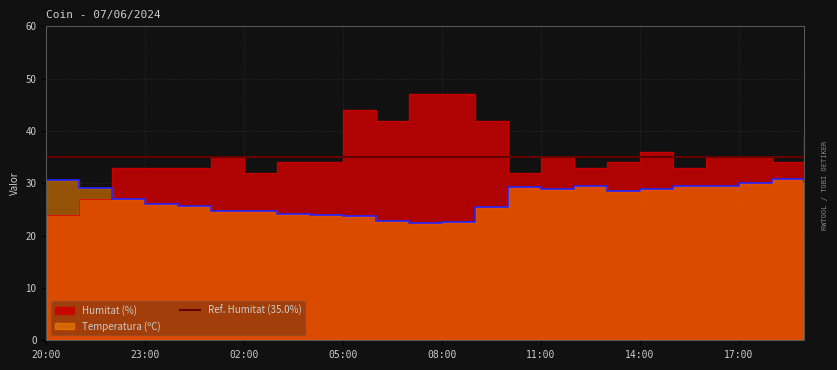

Where is Humitat (%) nearest to the value 35?

01:00